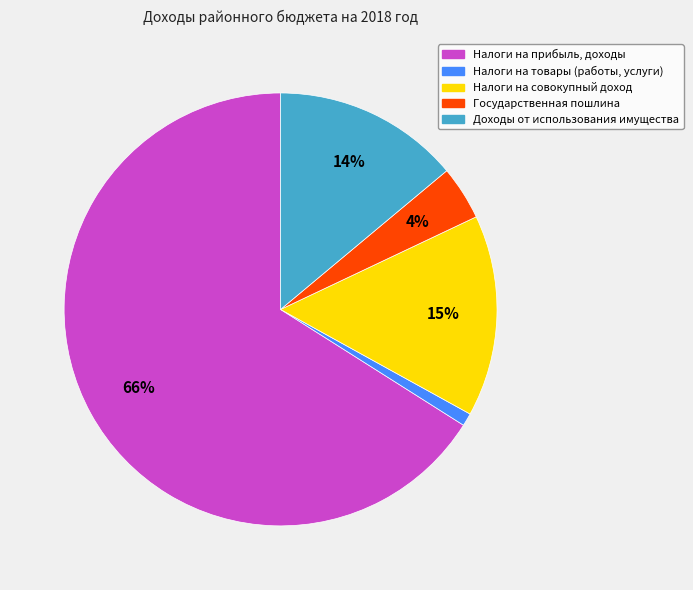

To the nearest percent, what is the difference between the largest and smallest slice percentages?

65%